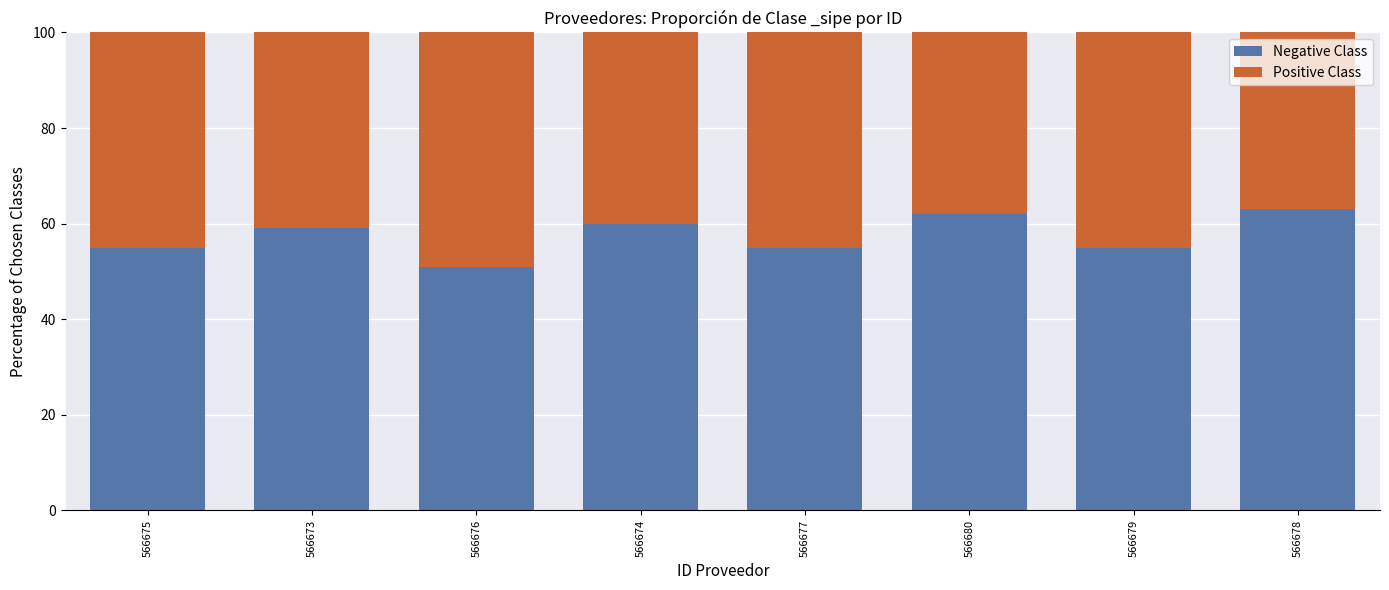

What is the approximate value of Negative Class at 566673?

59